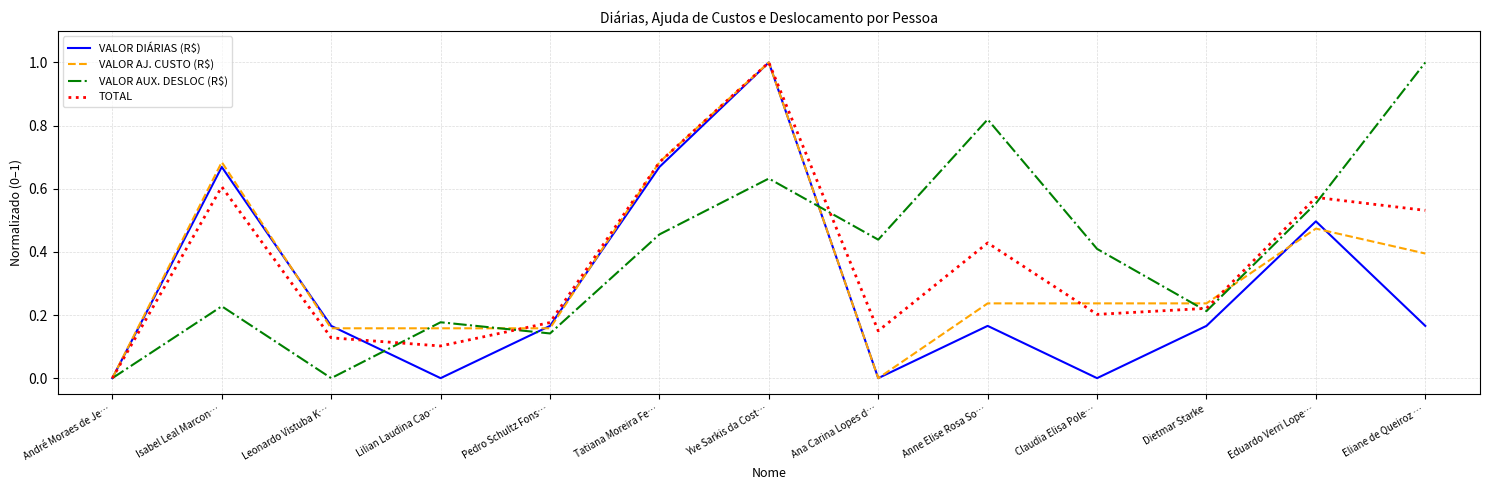

Is the value of TOTAL at Eduardo Verri Lope… greater than the value of VALOR DIÁRIAS (R$) at Dietmar Starke?

Yes